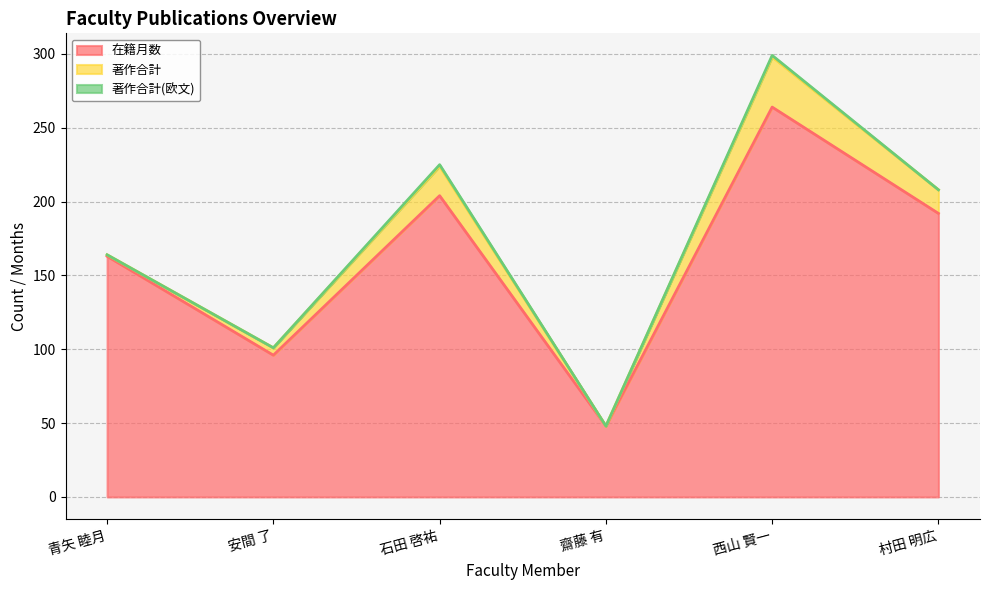

The 在籍月数 series shows 22 at 齋藤 有. True or false?

False